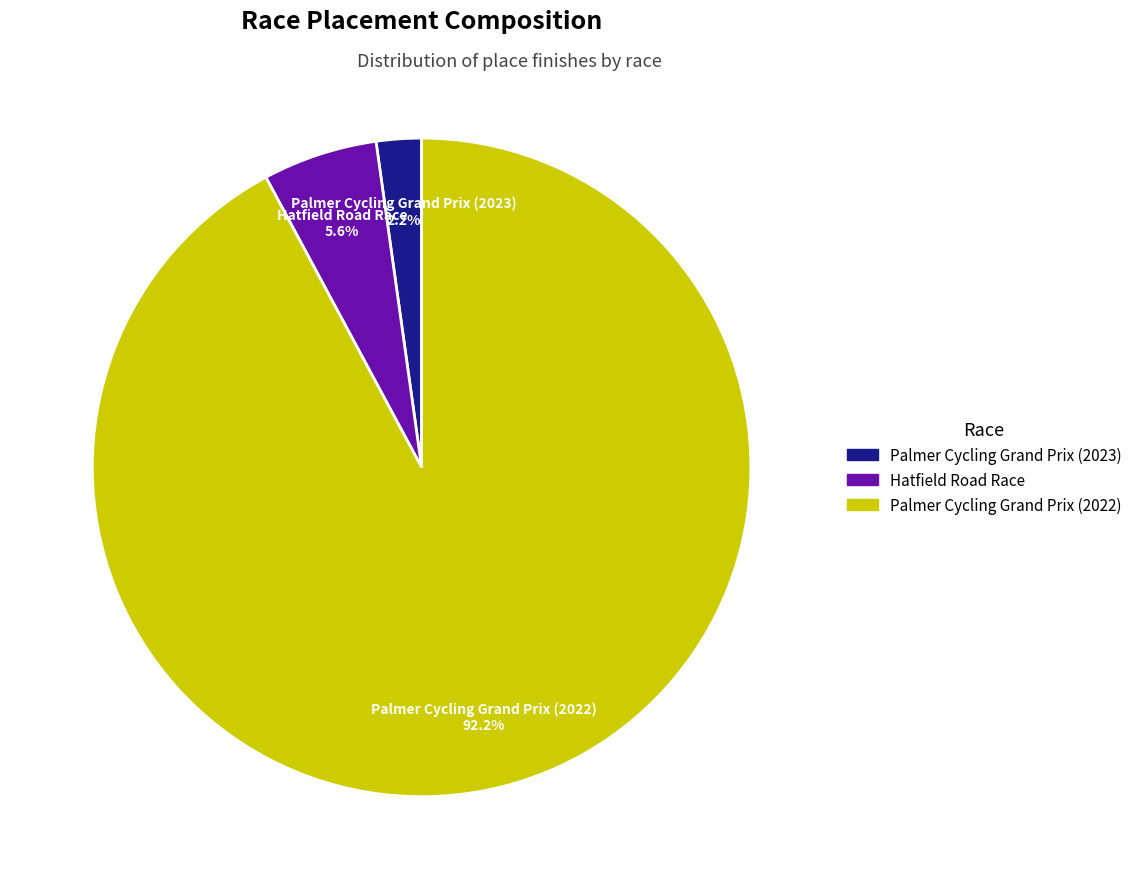

Combined, do Hatfield Road Race and Palmer Cycling Grand Prix (2022) account for over 50%?

Yes